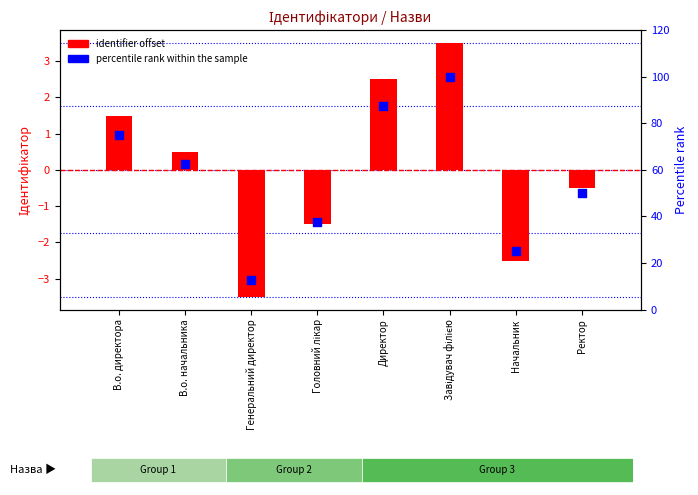

At which category is the sum across all series the highest?

Завідувач філією